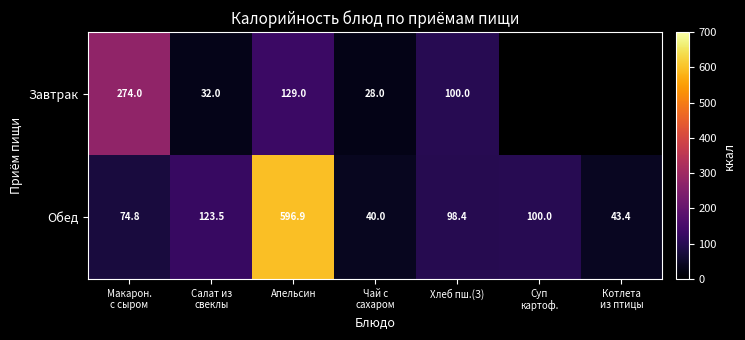

How many values in the Обед series are below 98?

3